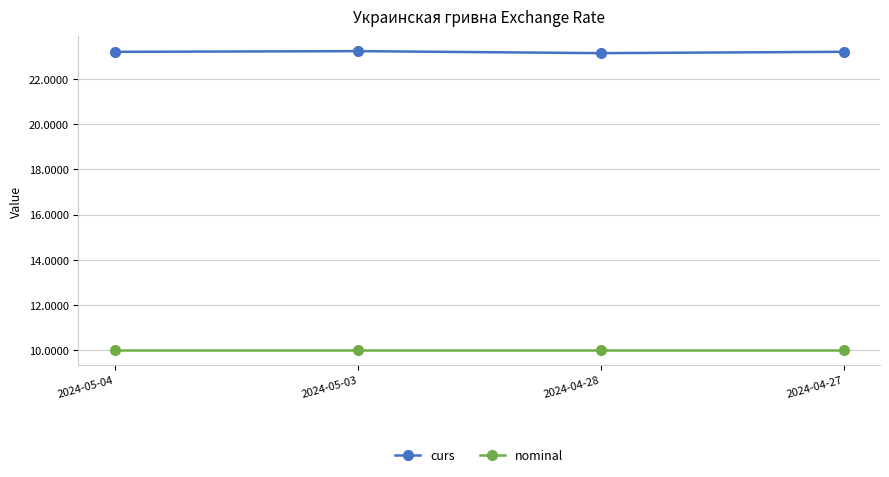

What is the spread (max minus min) of values at 2024-04-28?

13.1